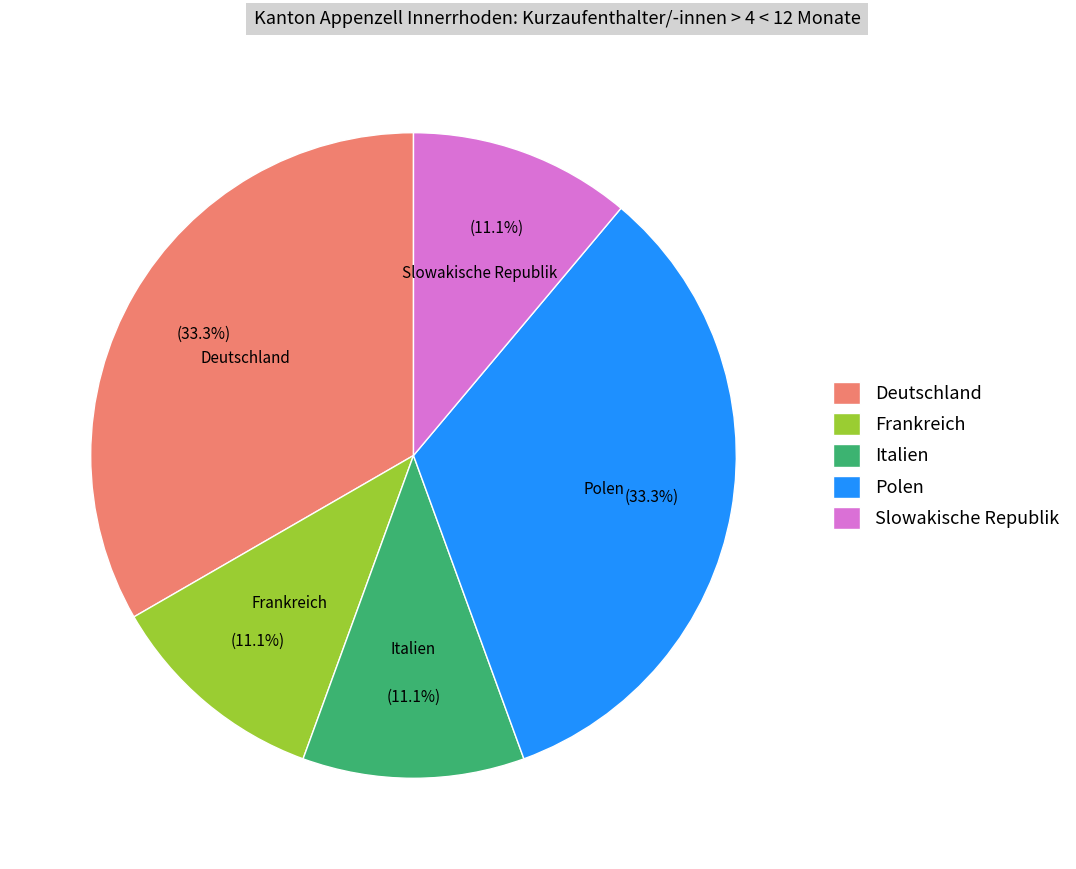

What percentage is NOT represented by Slowakische Republik?

88.9%